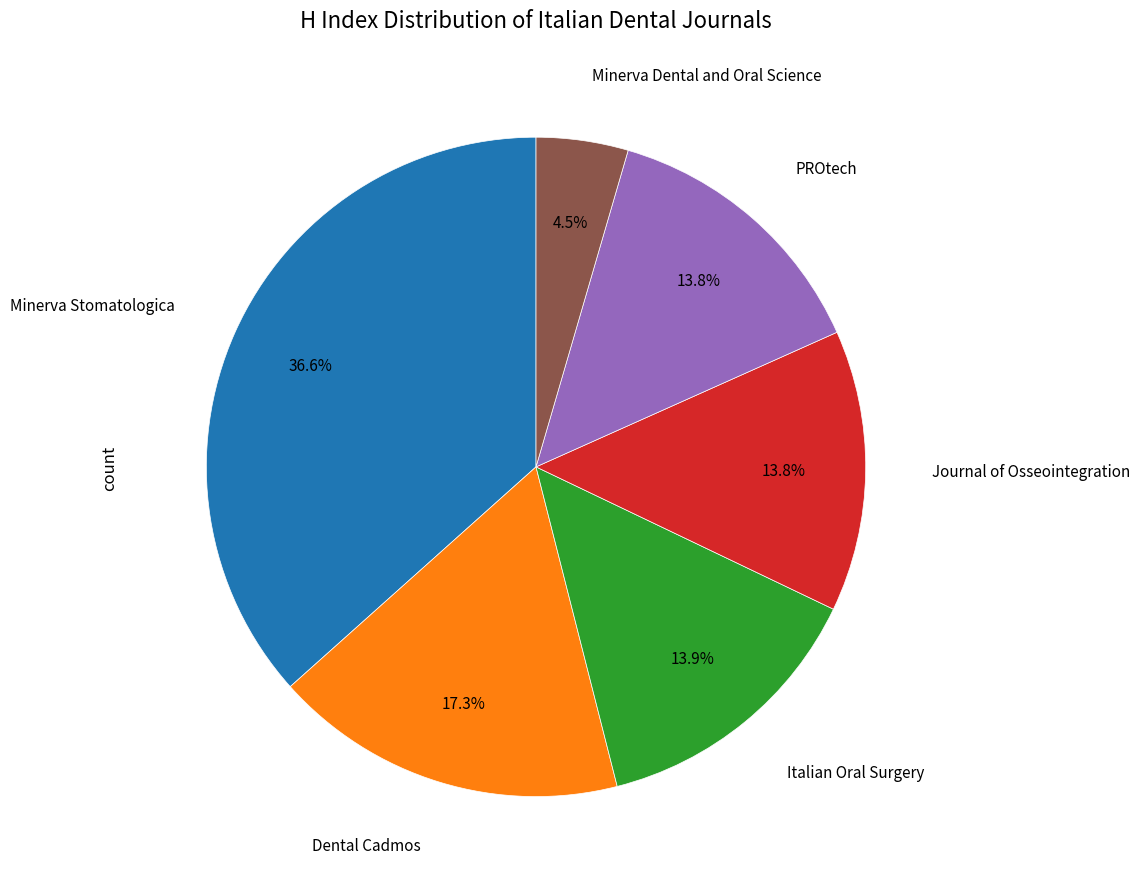

Is there a majority slice in this chart?

No